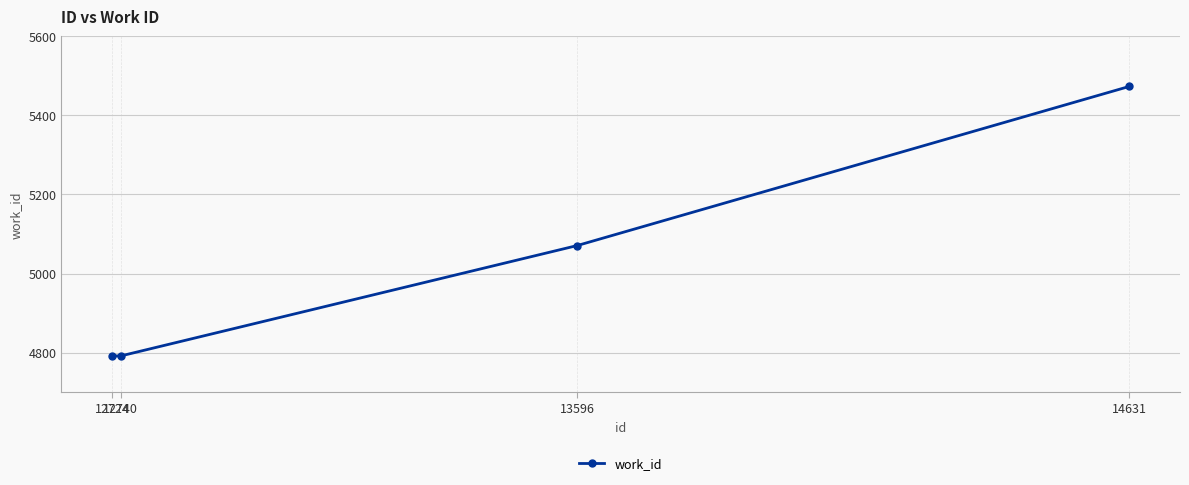

Reading right to left, extract all data points from this chart.

14631=5473	13596=5071	12740=4792	12724=4792